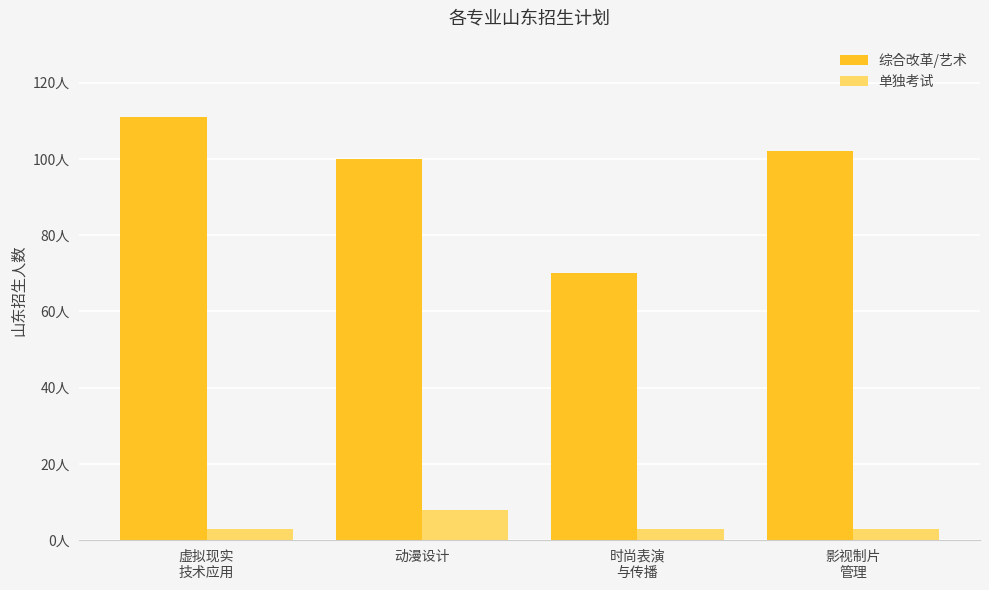

Is it true that 单独考试 equals 8 at 动漫设计?

True